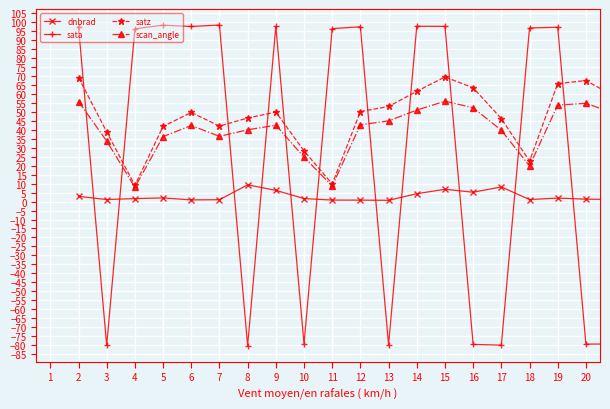

How many times do satz and sata cross each other?

11